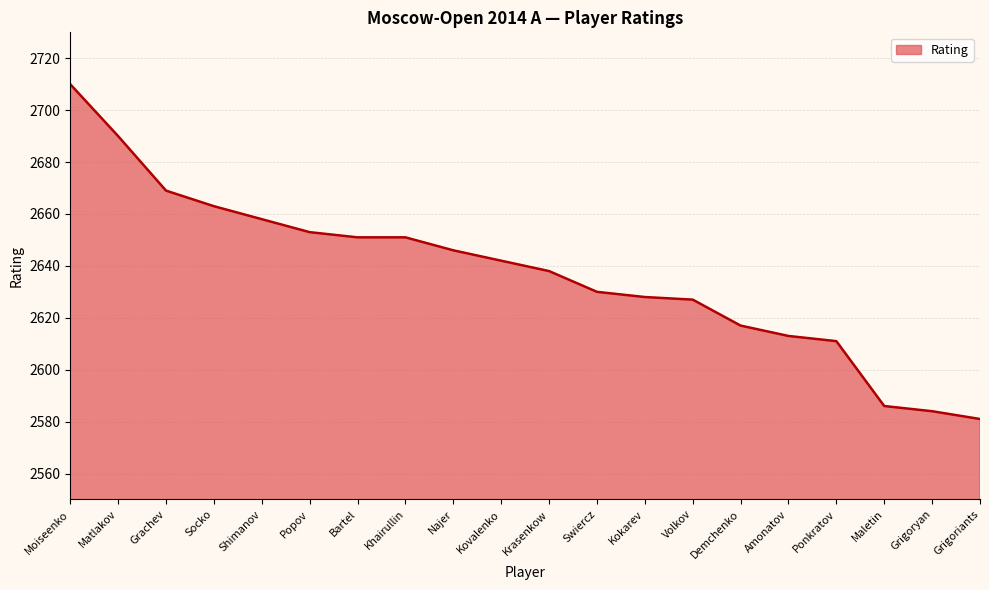

What is the smallest value displayed?

2581